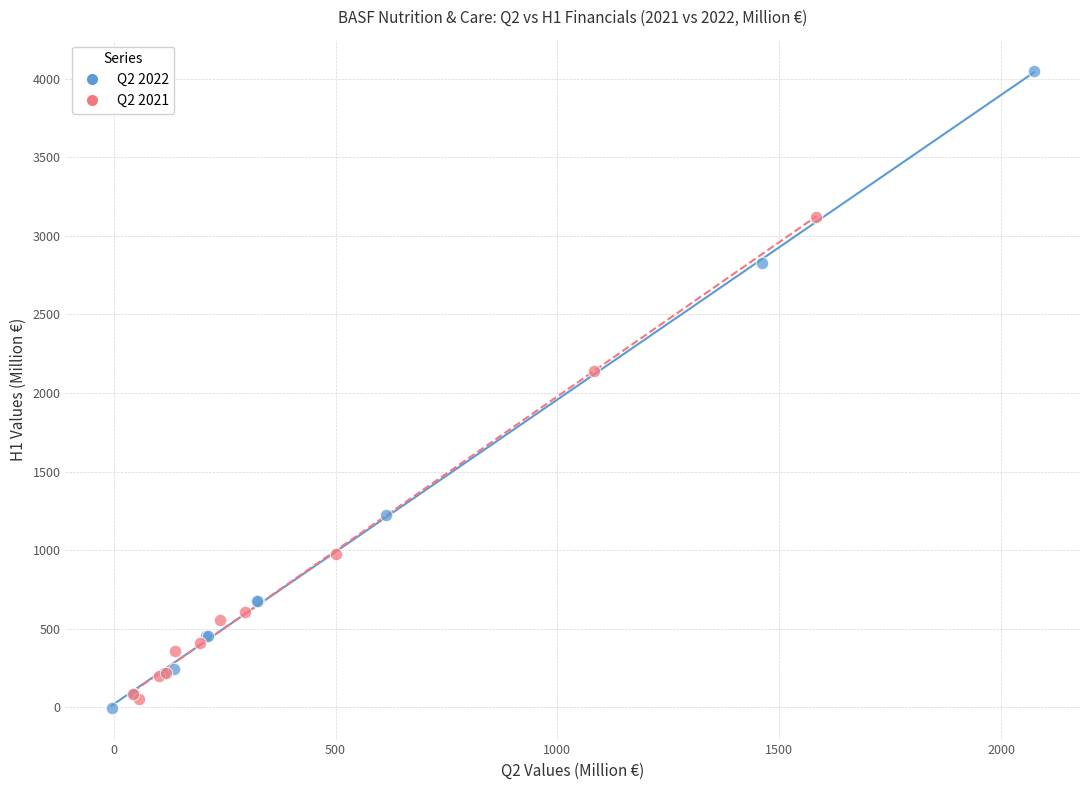

Which series has the largest Y range (max minus min)?

Q2 2022